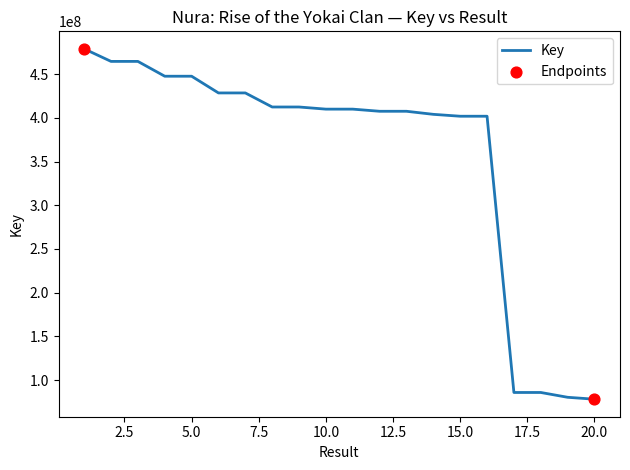

What is the smallest value displayed?

78045086